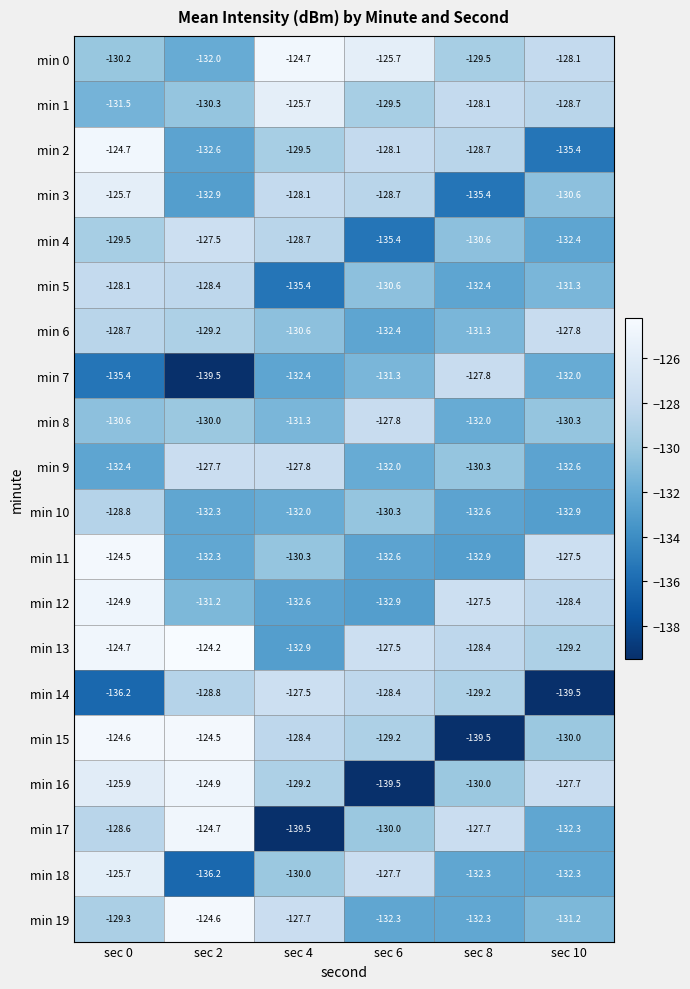

What is the difference between the min 4 values at sec 8 and sec 0?

1.1